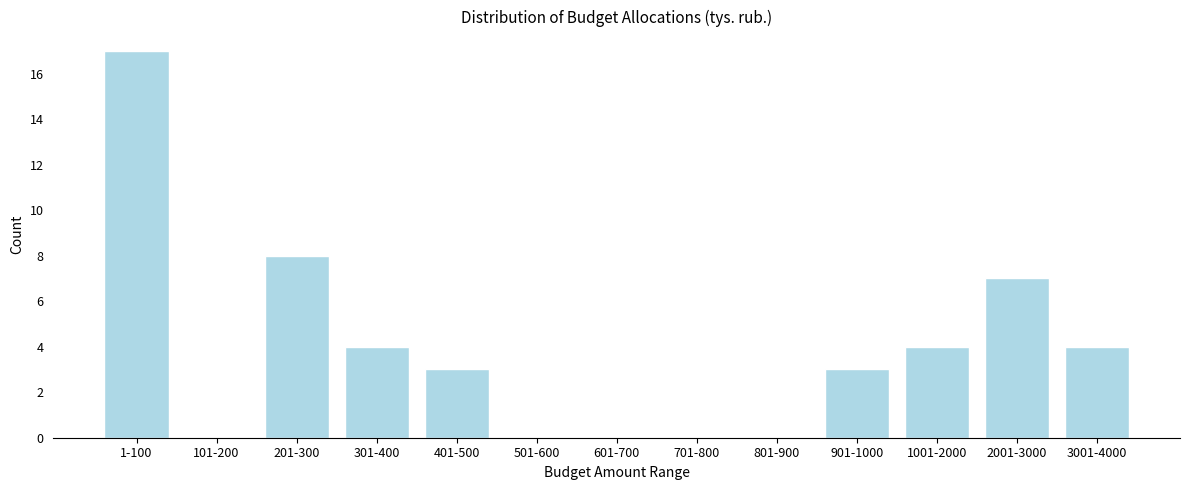

Reading left to right, what are all the values shown in this chart?

1-100=17	101-200=0	201-300=8	301-400=4	401-500=3	501-600=0	601-700=0	701-800=0	801-900=0	901-1000=3	1001-2000=4	2001-3000=7	3001-4000=4